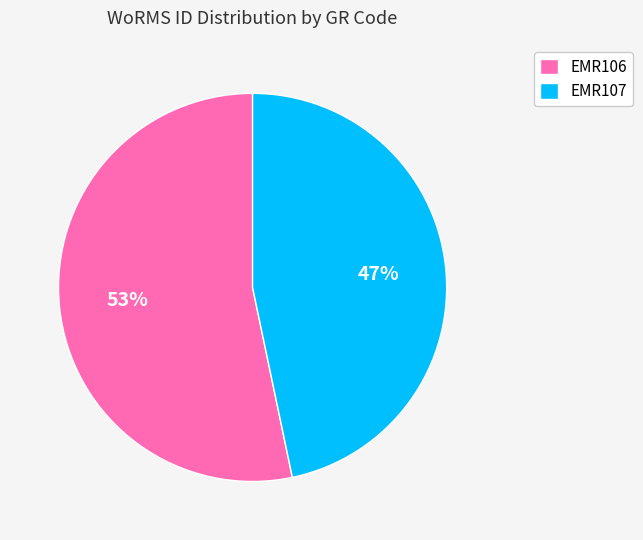

To the nearest percent, what is the combined percentage of EMR107 and EMR106?

100%